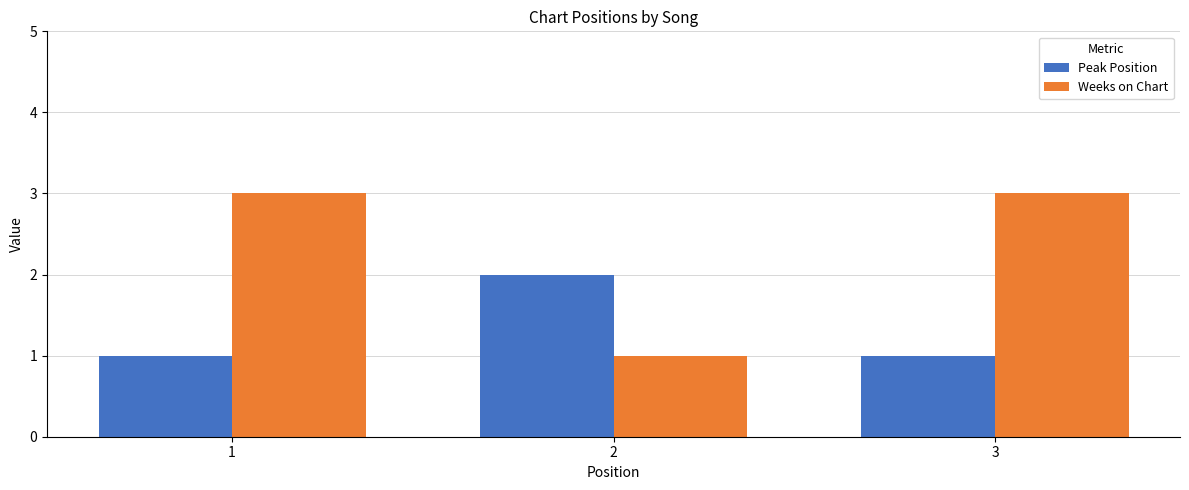

Rank the series by their maximum value, from highest to lowest.

Weeks on Chart, Peak Position